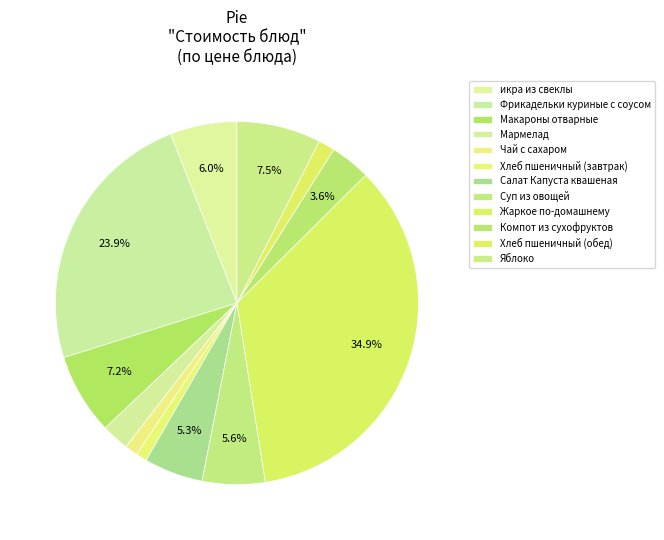

Count the number of slices in the pie.

12